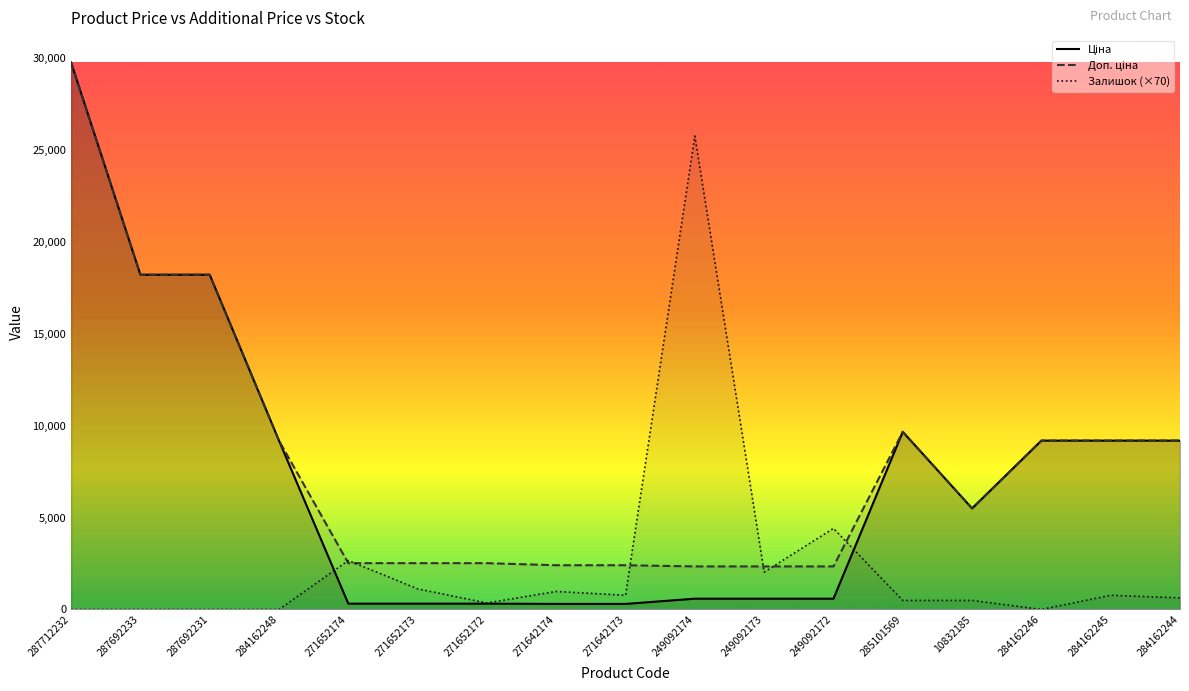

Between 271652172 and 271642174, which series saw the biggest shift?

Залишок (×70)